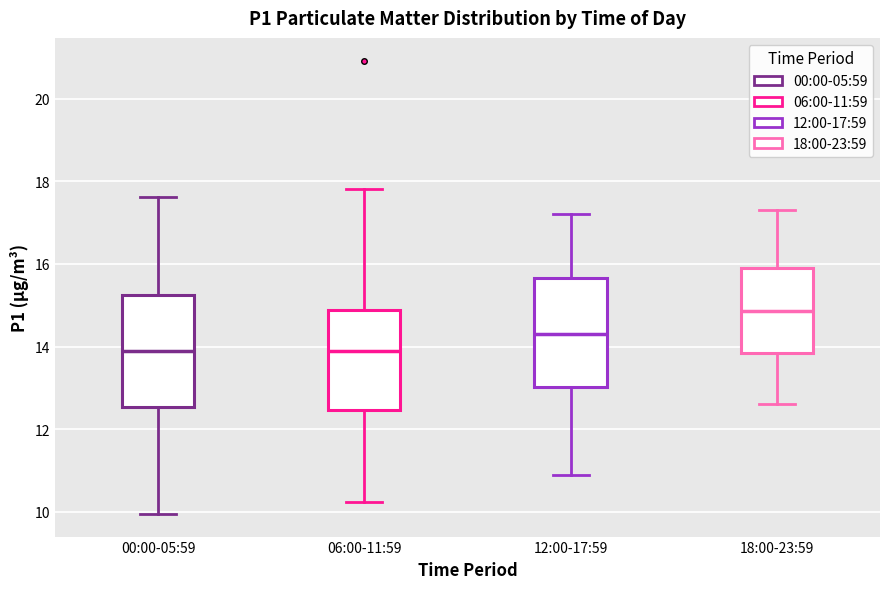

Reading left to right, read every box against the y-axis: the position of its median line, the range the box covers, and the ends of its whiskers. The values are not printed on the chart, so give them approximately, as read against the axis.

00:00-05:59: median 14.0, box 12.6 to 15.2, whiskers 10.0 to 17.6
06:00-11:59: median 13.8, box 12.4 to 14.8, whiskers 10.2 to 17.8
12:00-17:59: median 14.4, box 13.0 to 15.6, whiskers 11.0 to 17.2
18:00-23:59: median 14.8, box 13.8 to 16.0, whiskers 12.6 to 17.4